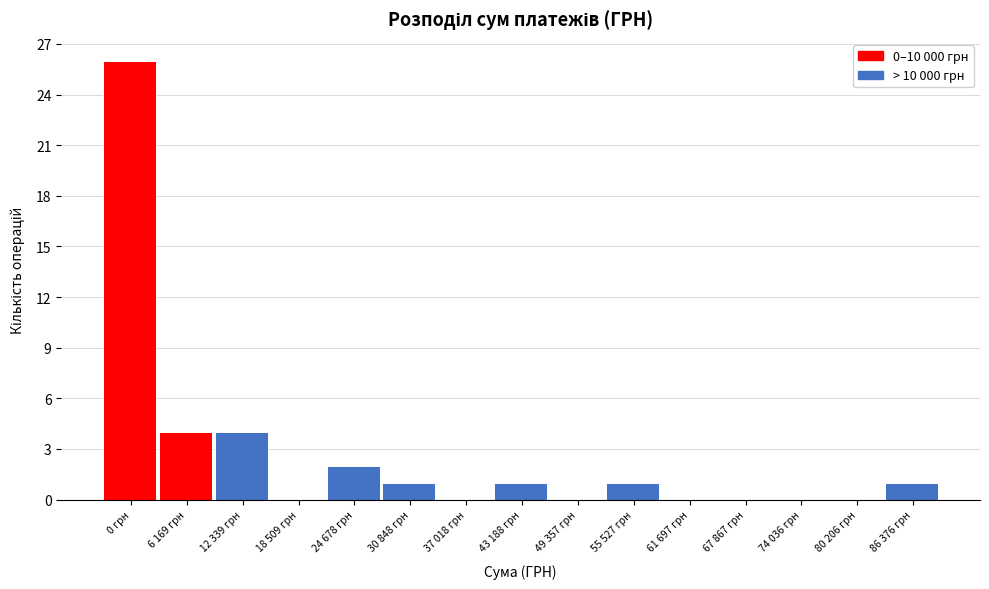

Reading right to left, what are all the values shown in this chart?

86 376 грн=1	80 206 грн=0	74 036 грн=0	67 867 грн=0	61 697 грн=0	55 527 грн=1	49 357 грн=0	43 188 грн=1	37 018 грн=0	30 848 грн=1	24 678 грн=2	18 509 грн=0	12 339 грн=4	6 169 грн=4	0 грн=26